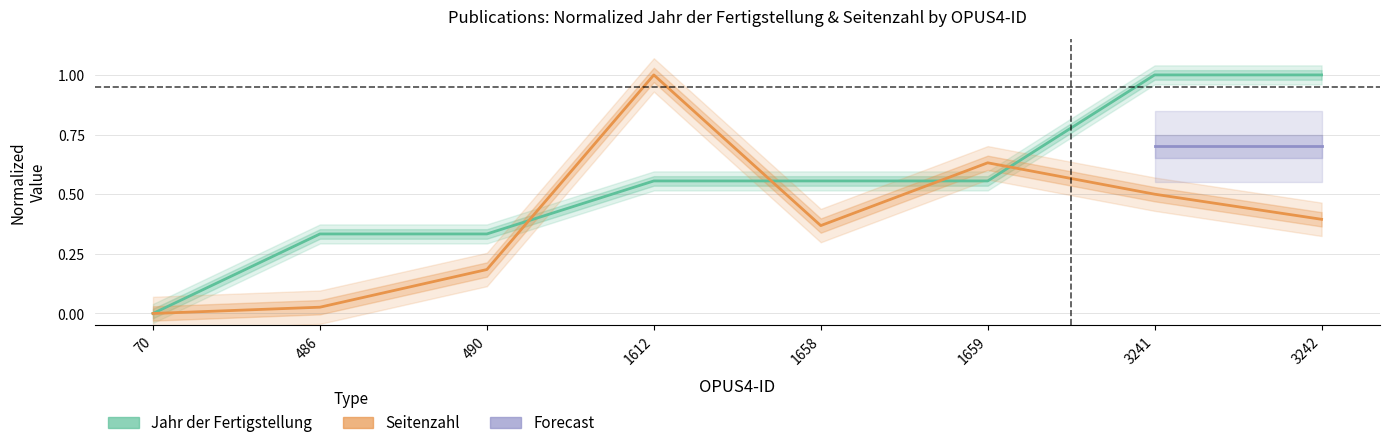

At which category is the sum across all series the highest?

1612